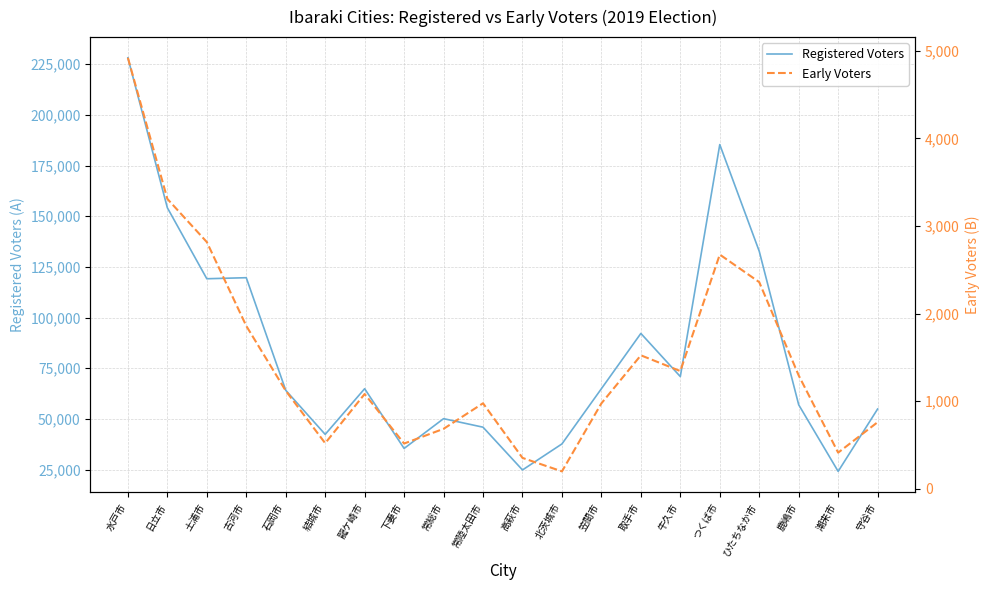

What is the difference between the highest and lowest values at 土浦市?

116335